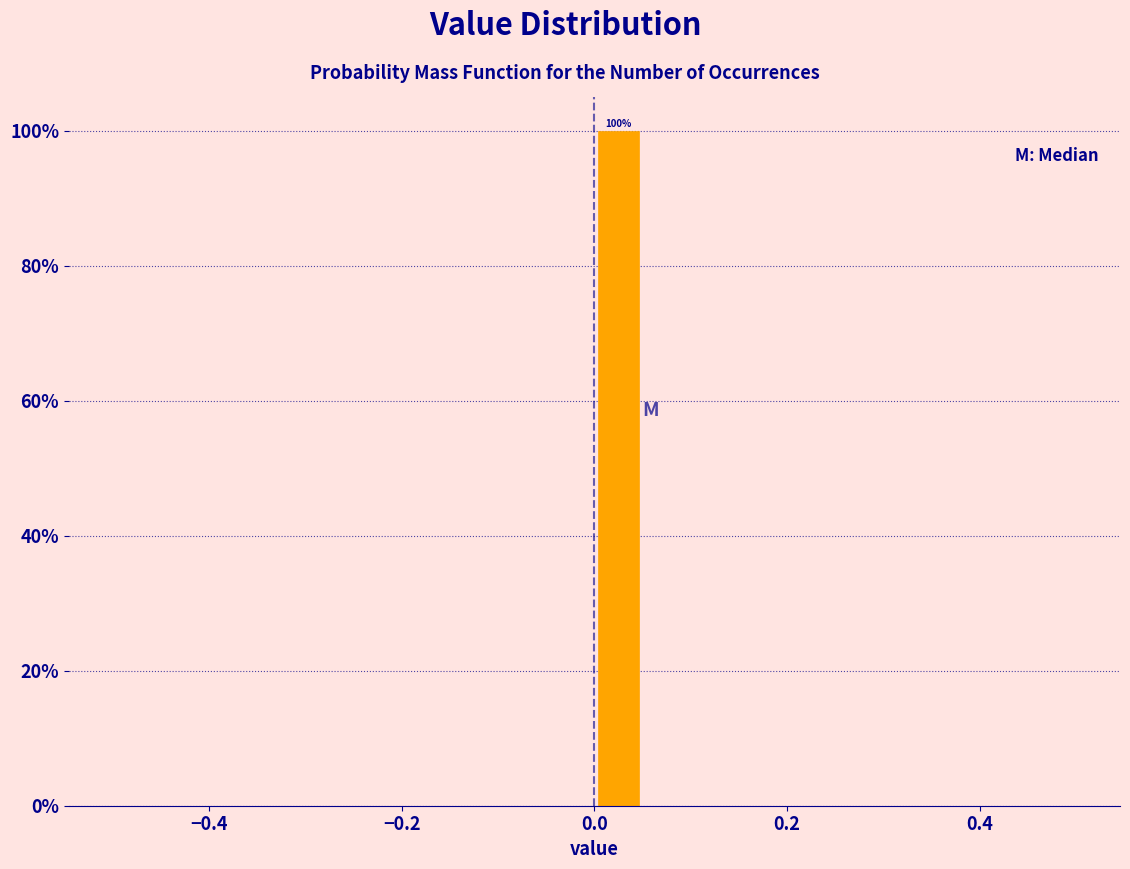

Around what value on the x-axis is the tallest bar? Give the approximate position of its centre, as read against the axis.

0.02